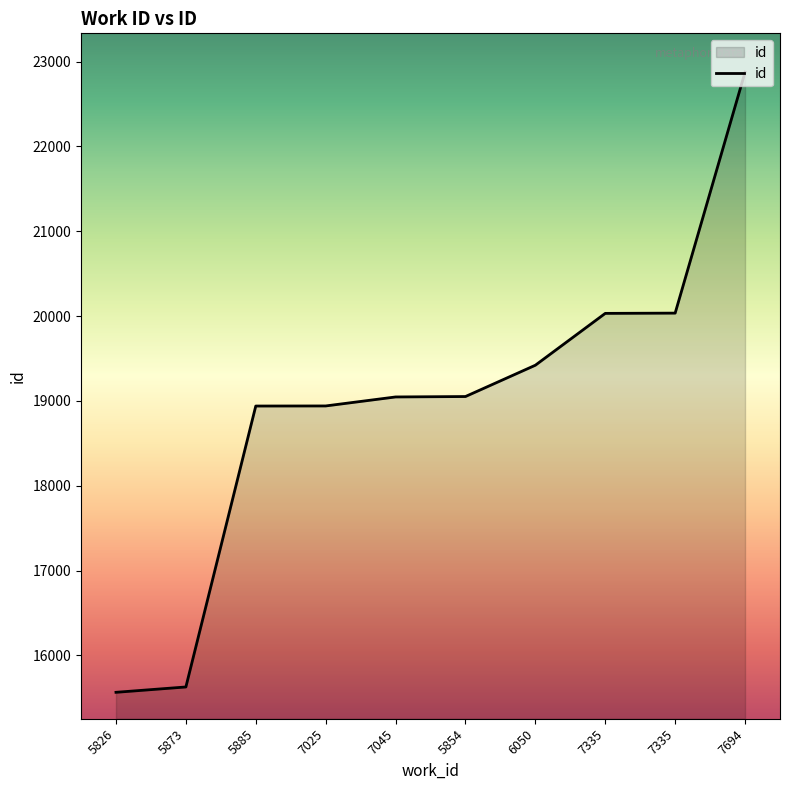

Does the chart display data point markers on the line(s)?

No